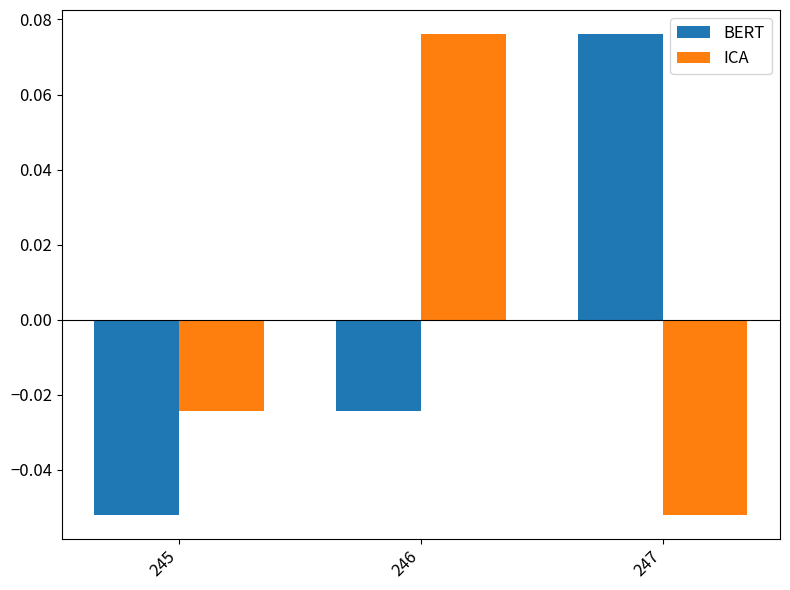

Count the number of categories in the chart.

3